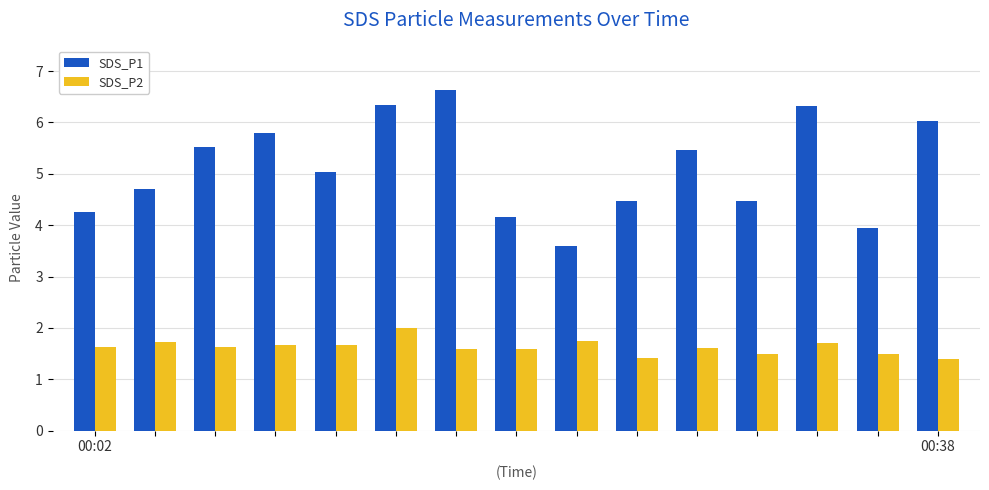

What is the lowest value of the SDS_P2 series?

1.4